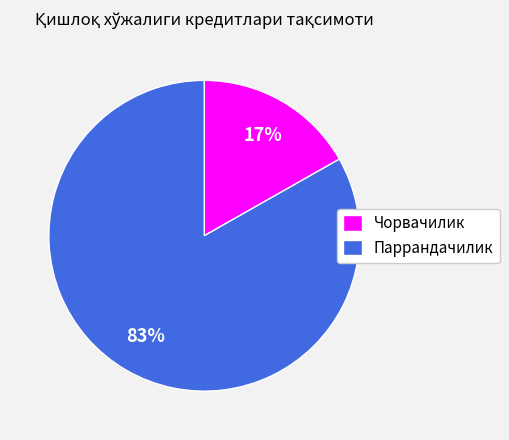

To the nearest percent, what portion does Чорвачилик represent?

17%